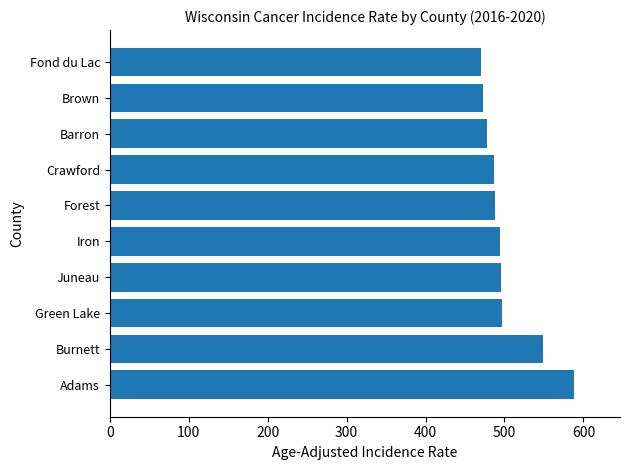

What is the difference between the second highest and minimum values?

79.3